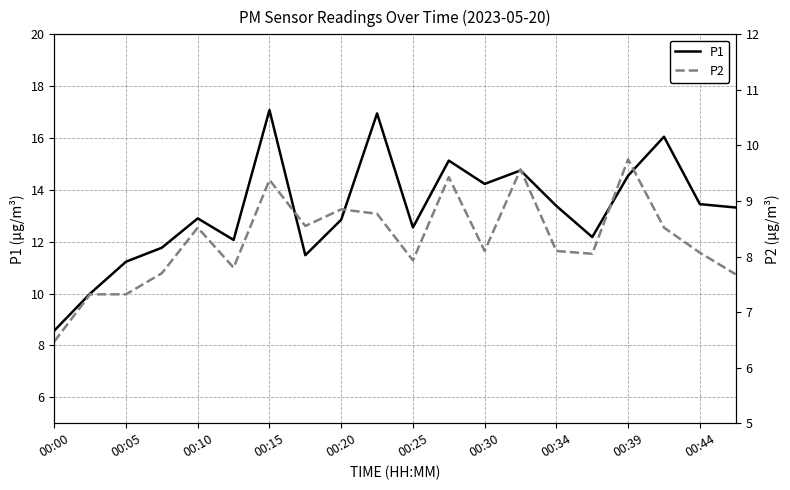

Reading left to right, transcribe all the data shown in this chart.

P1: 8.6	10.0	11.2	11.8	12.9	12.1	17.1	11.5	12.8	16.9	12.6	15.1	14.2	14.8	13.4	12.2	14.6	16.1	13.4	13.3
P2: 6.5	7.3	7.3	7.7	8.5	7.8	9.4	8.6	8.8	8.8	7.9	9.4	8.1	9.6	8.1	8.1	9.8	8.5	8.1	7.7